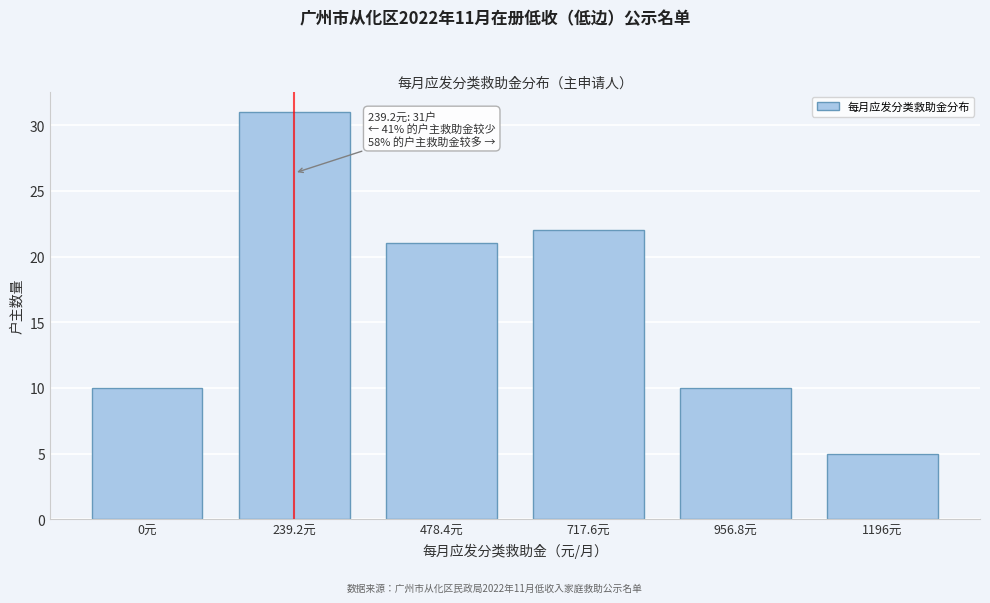

Reading left to right, what are all the values shown in this chart?

10	31	21	22	10	5